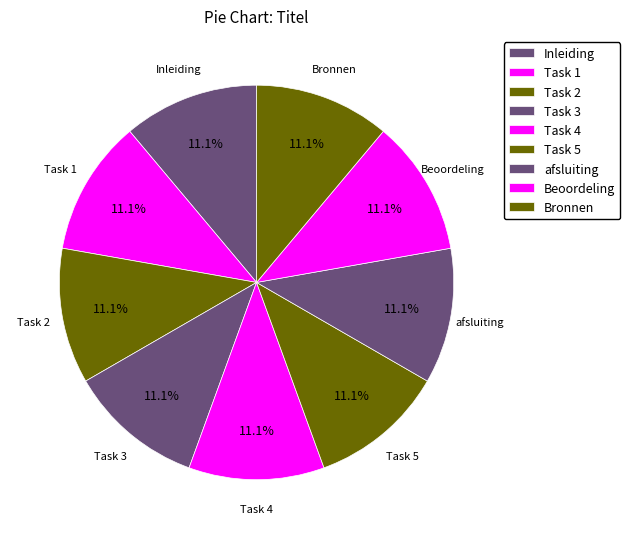

Does any single category account for the majority?

No